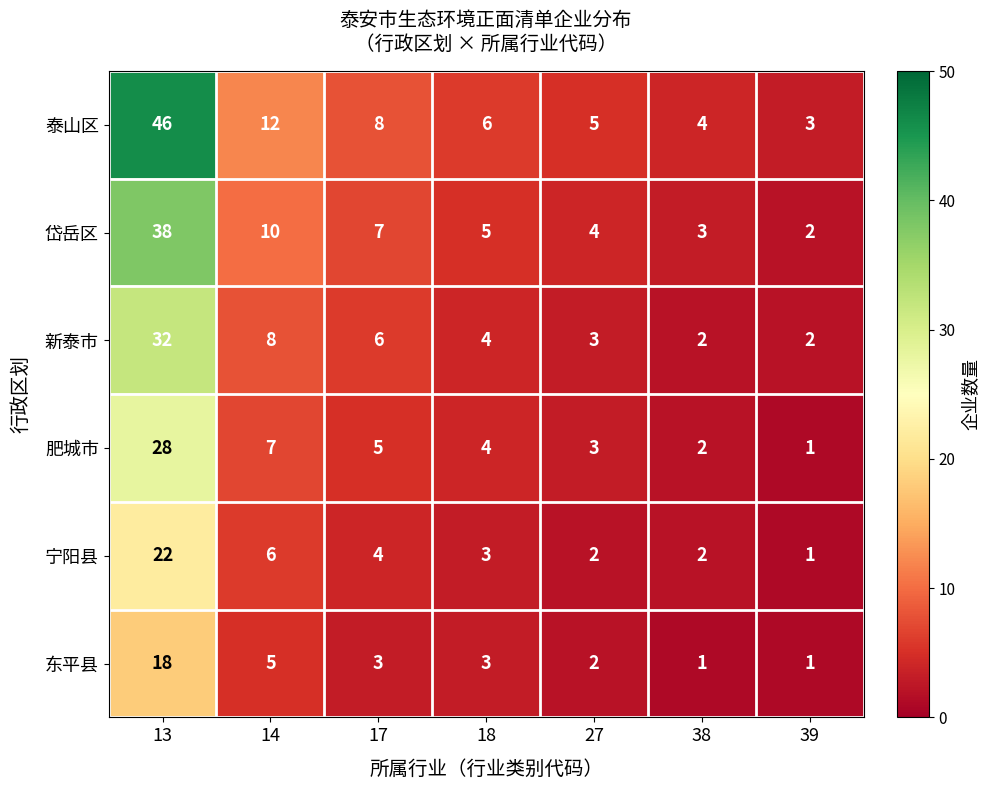

Which series has the largest total across all categories?

泰山区